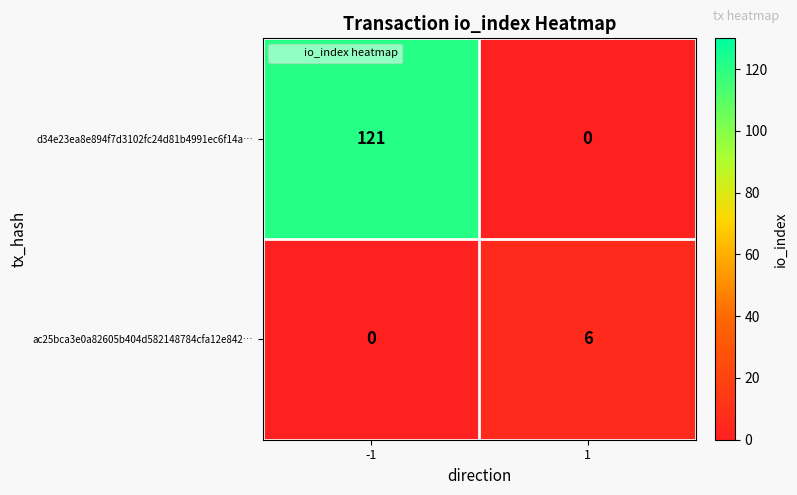

What is the difference between the ac25bca3e0a82605b404d582148784cfa12e842… values at 1 and -1?

6